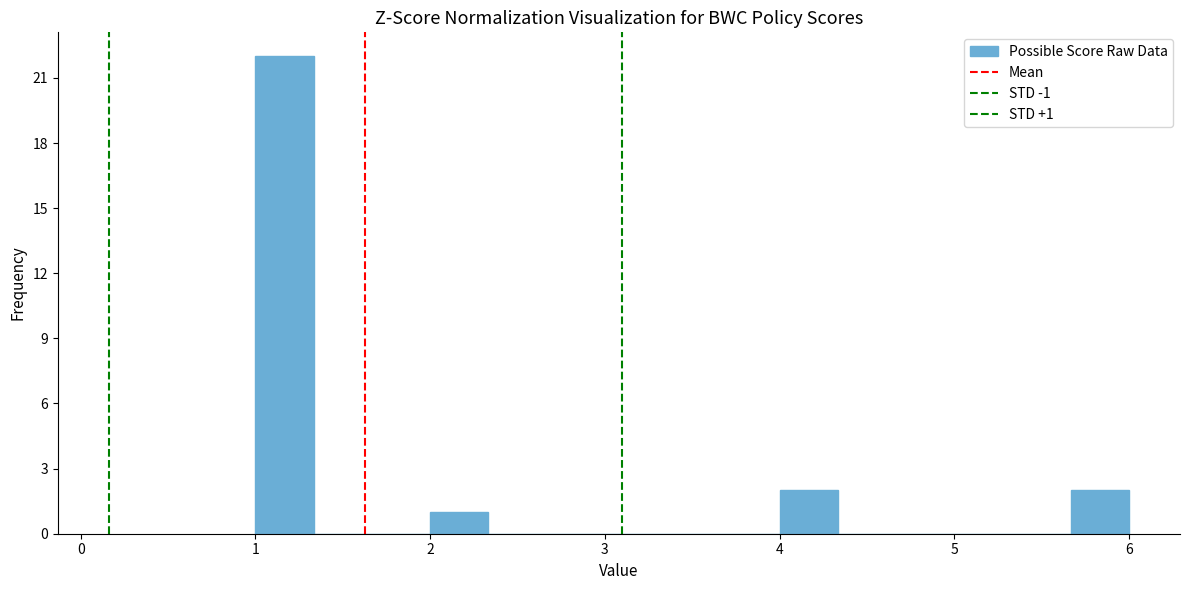

Around what value on the x-axis is the tallest bar? Give the approximate position of its centre, as read against the axis.

1.2